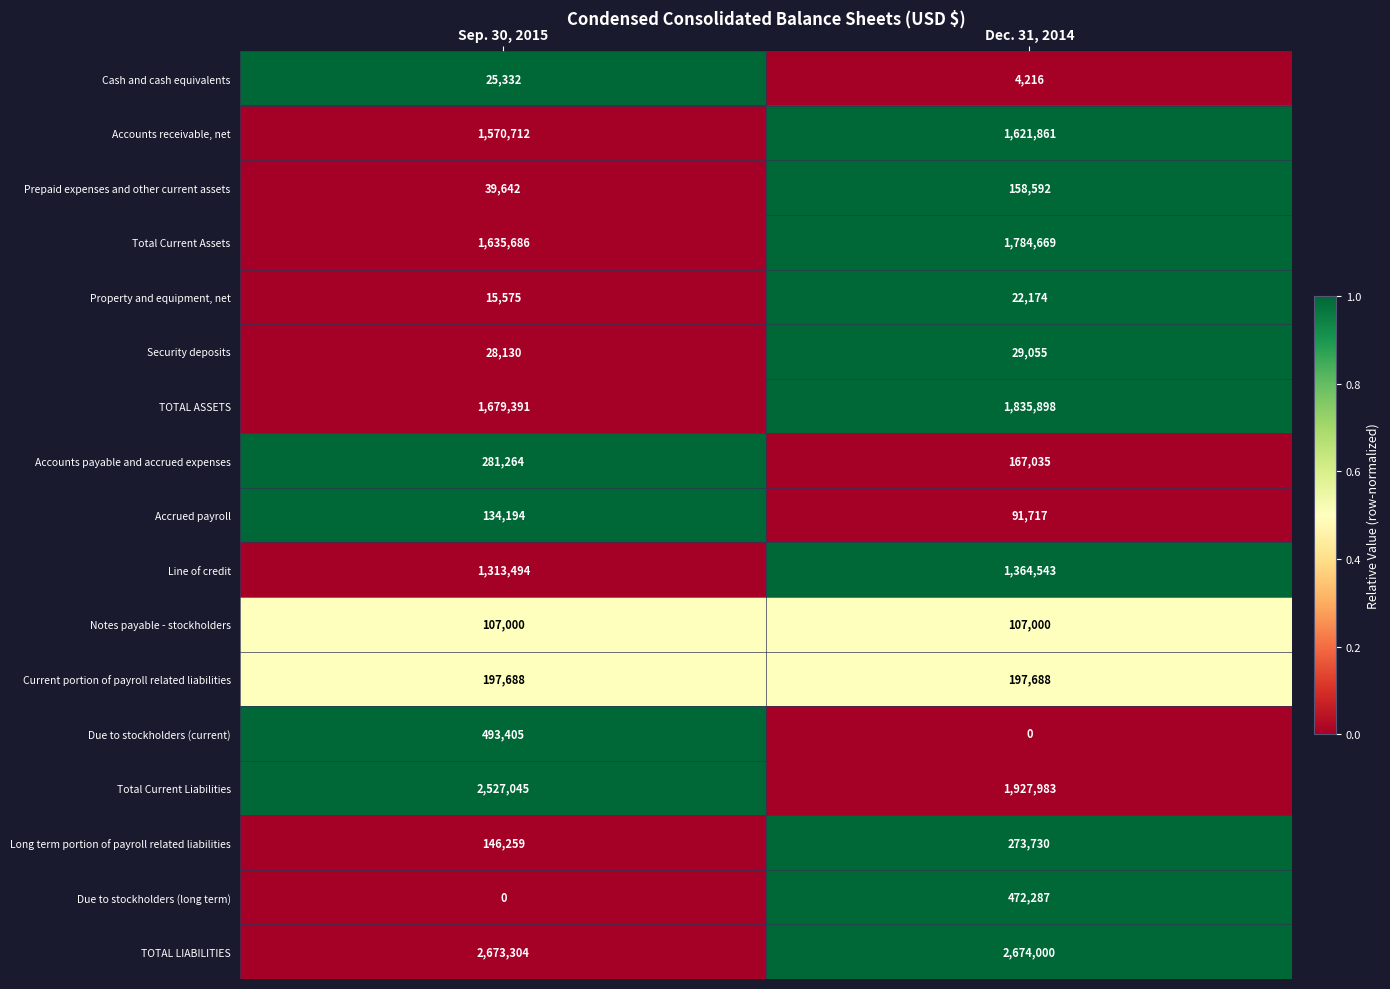

What is the sum of the Due to stockholders (long term) values at Dec. 31, 2014 and Sep. 30, 2015?

472287